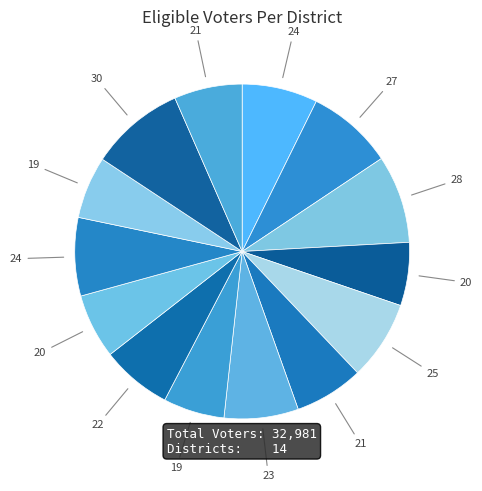

How many slices are in this pie chart?

14